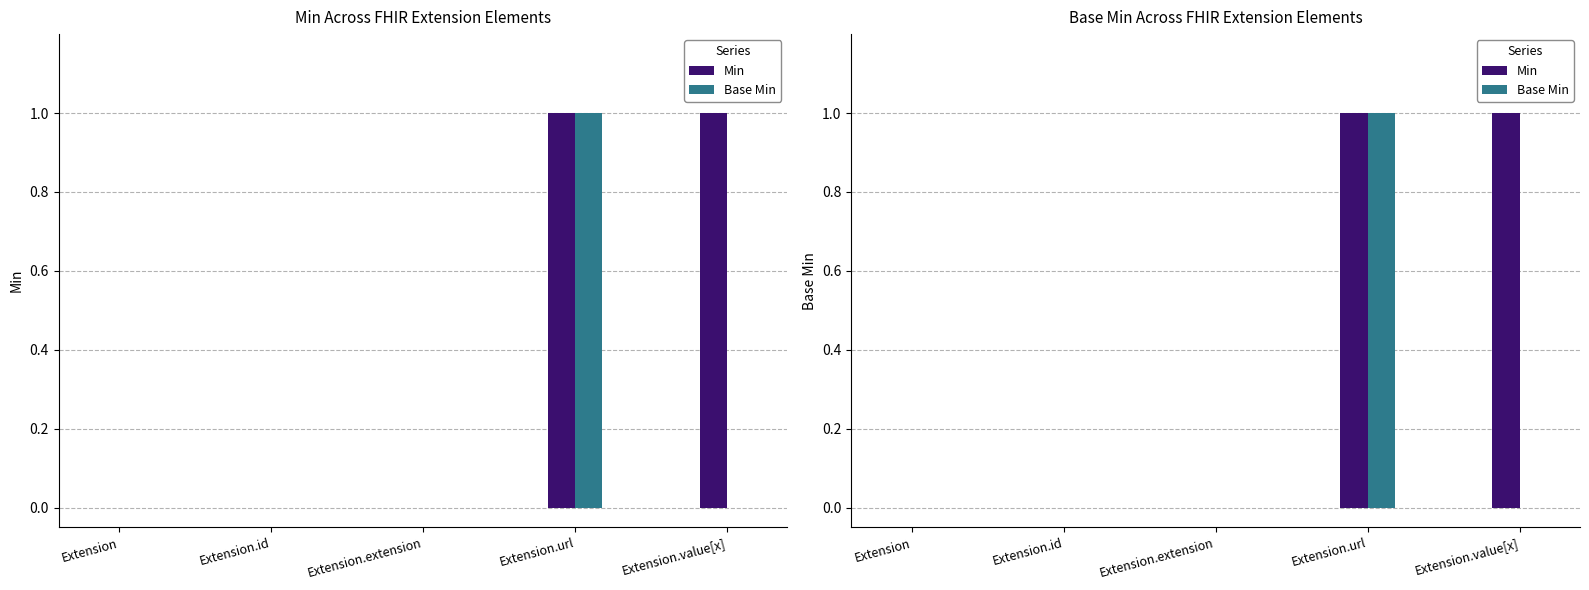

True or false: Base Min has a value of 1 at Extension.

False